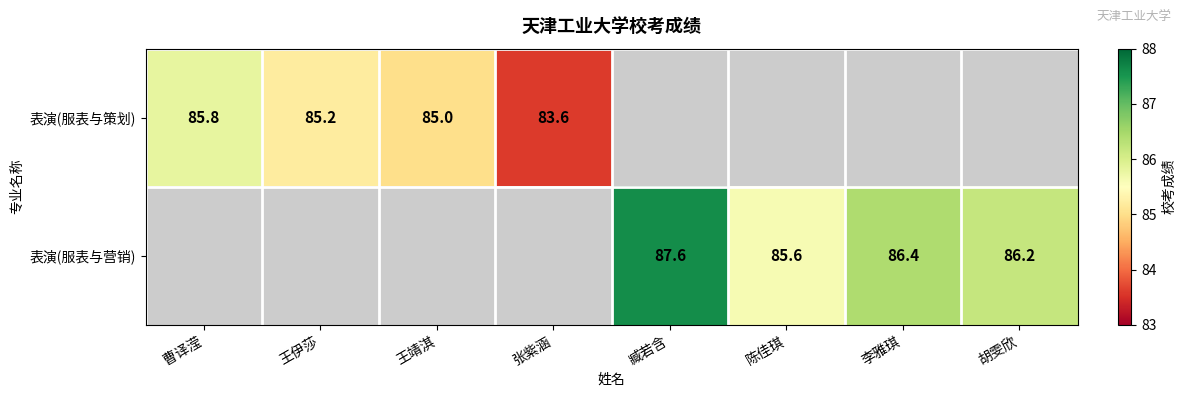

The value of 表演(服表与策划) at 王靖淇 is 85.0. True or false?

True